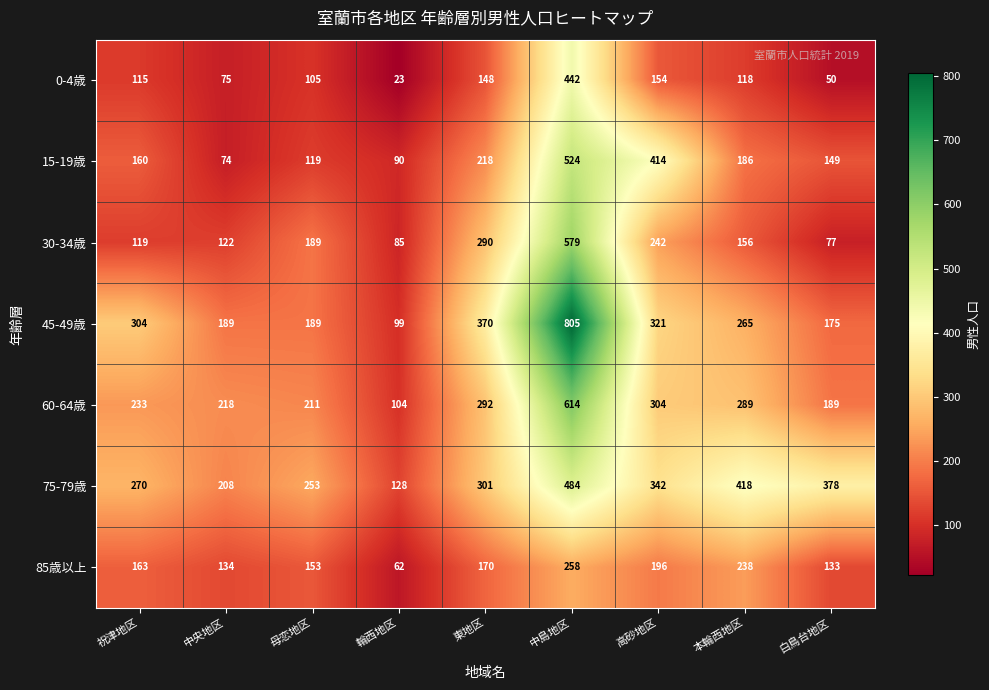

How many categories are shown in the chart?

9